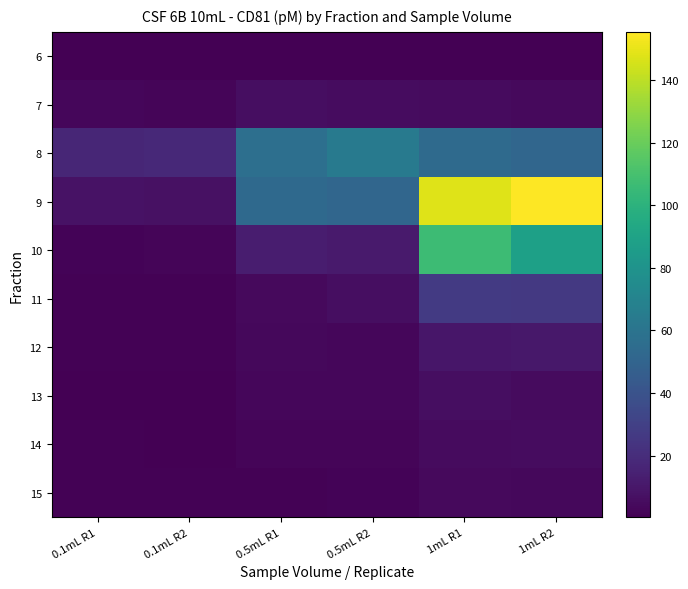

How many data points does each series have?

6